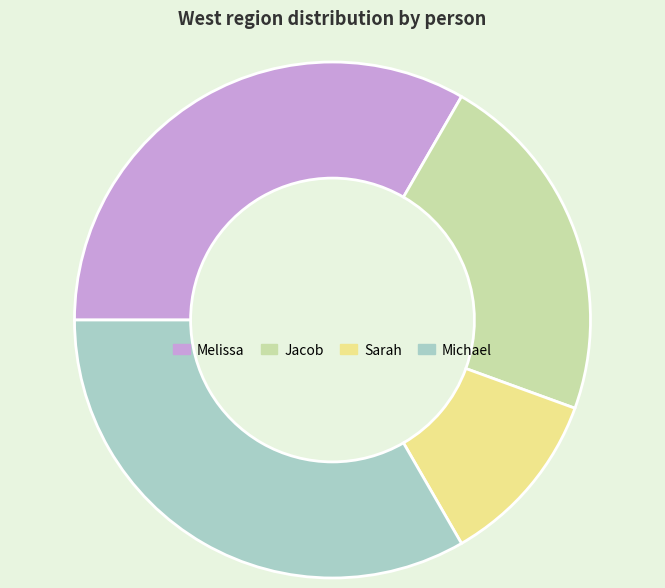

What is the ratio of the value at Sarah to the value at Jacob?

0.5